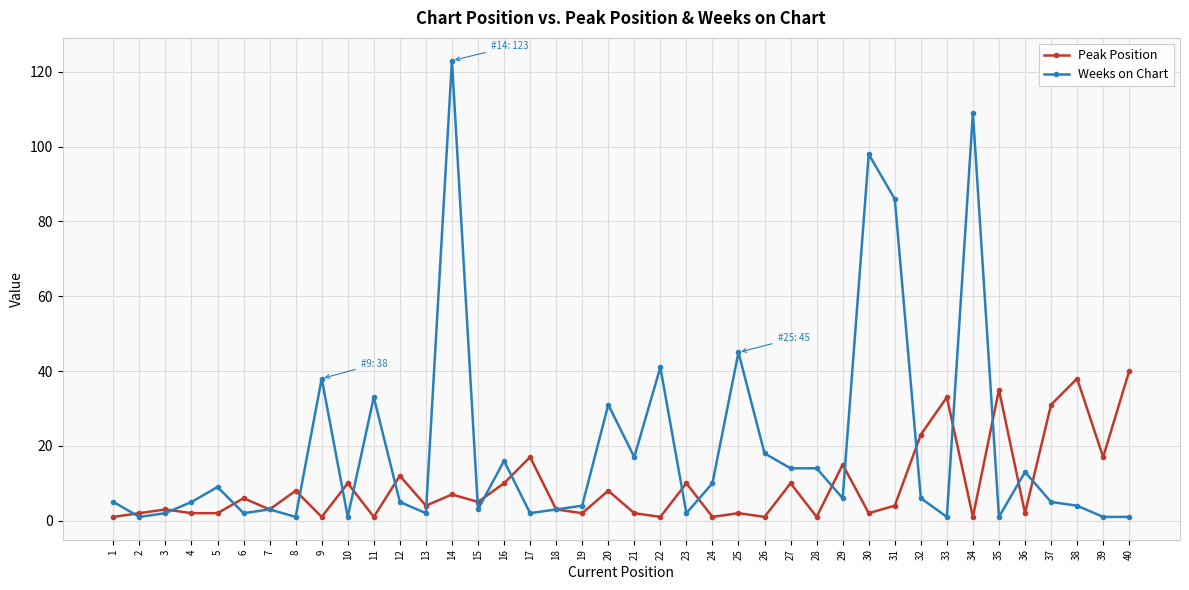

Which series has the largest total across all categories?

Weeks on Chart